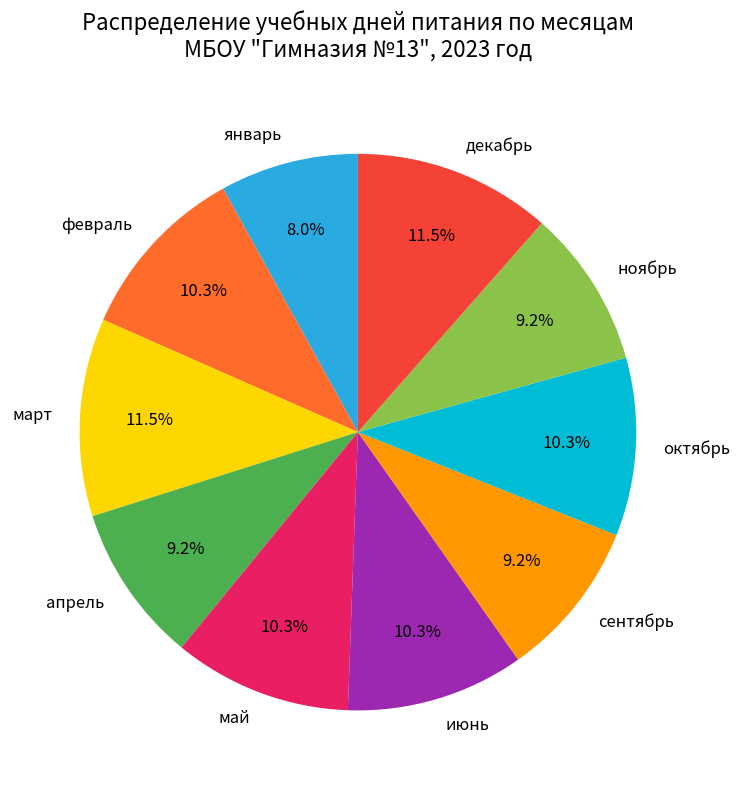

To the nearest percent, what portion does октябрь represent?

10%